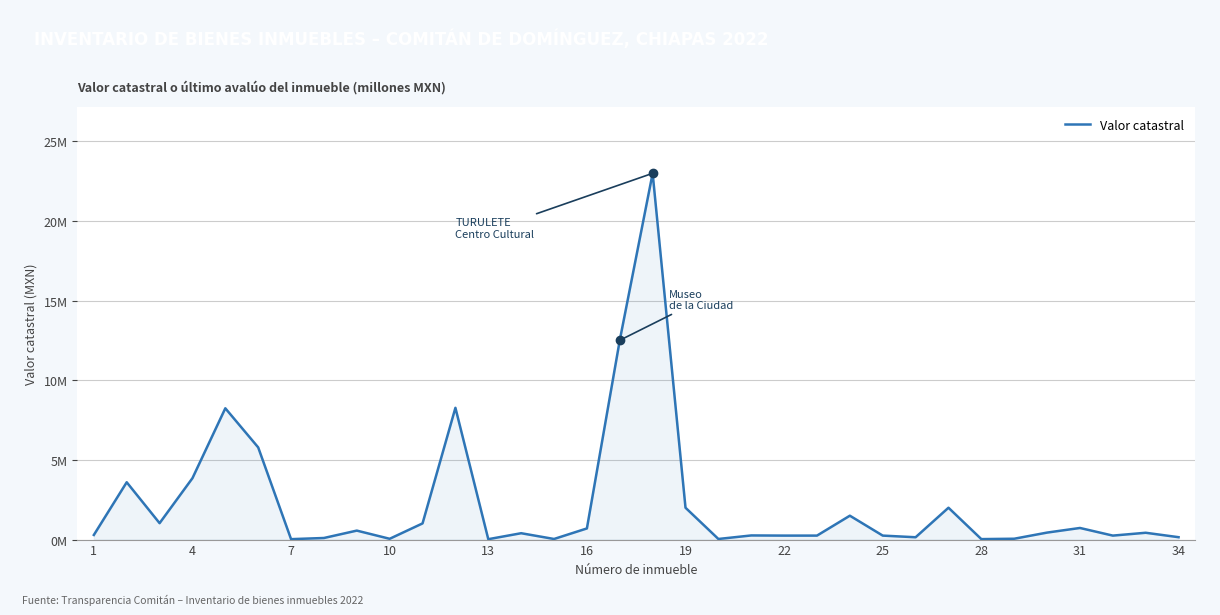

True or false: there are more than 1 points higher than both neighbors.

True